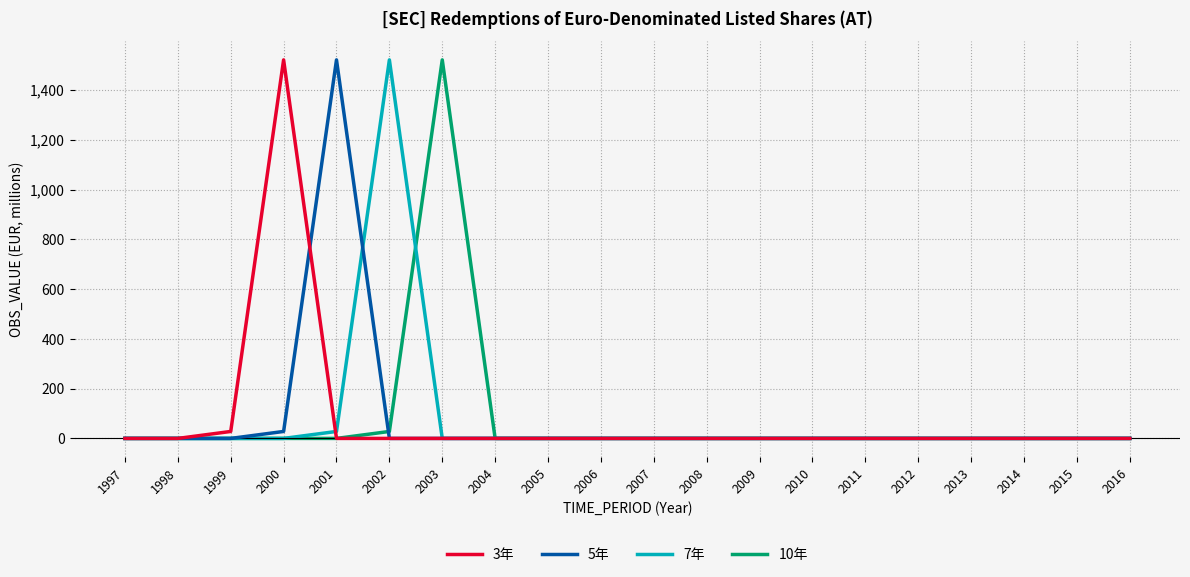

Does the chart display data point markers on the line(s)?

No